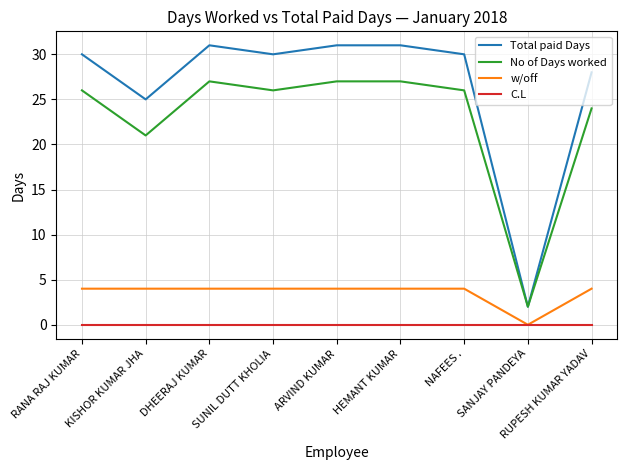

What is the sum of the No of Days worked values at NAFEES . and DHEERAJ KUMAR?

53